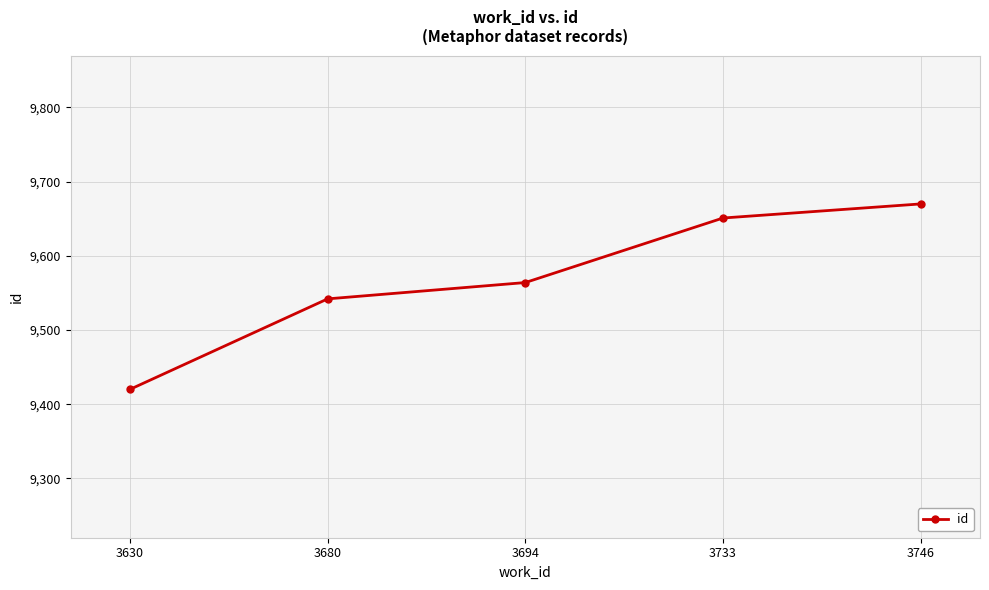

Which has a higher value, 3746 or 3694?

3746